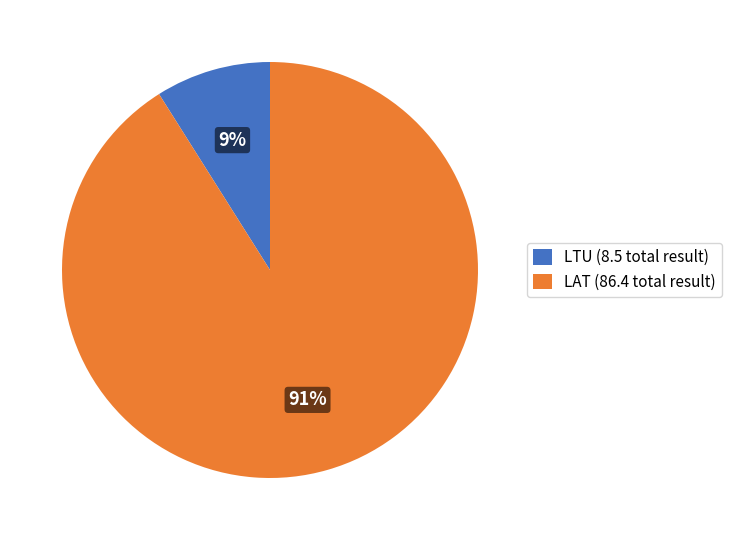

Does LAT (86.4 total result) represent more than half of the total?

Yes